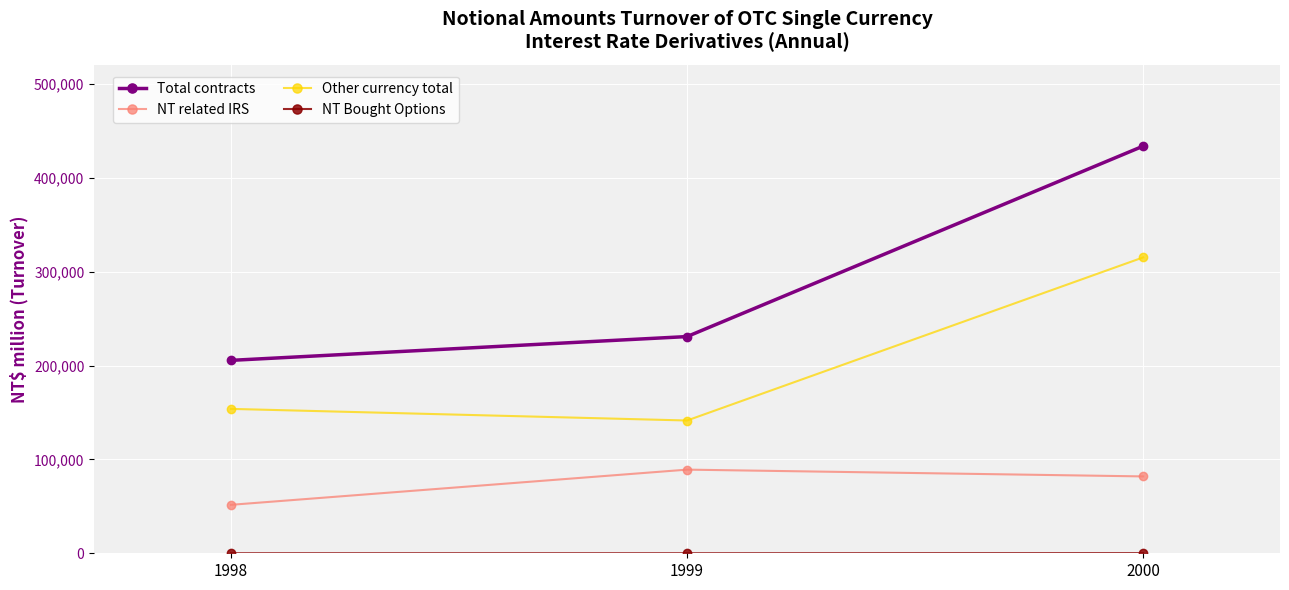

At which label does NT related IRS first exceed 81872?

1999